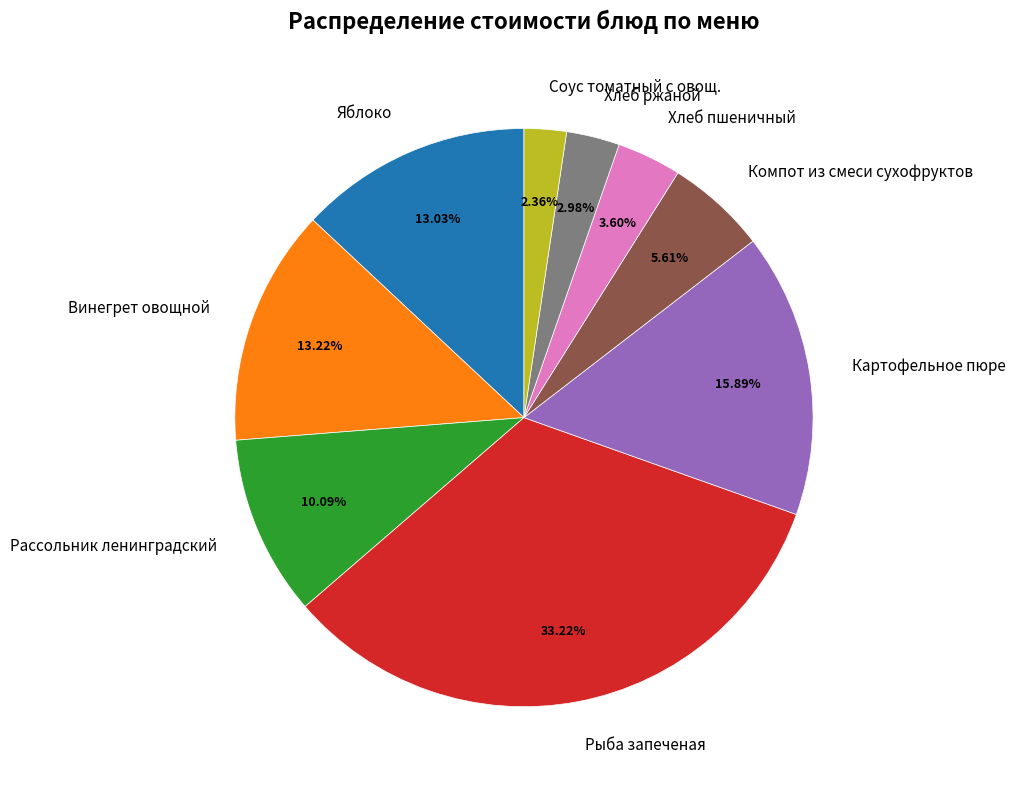

How much of the chart is everything except Хлеб пшеничный?

96.4%